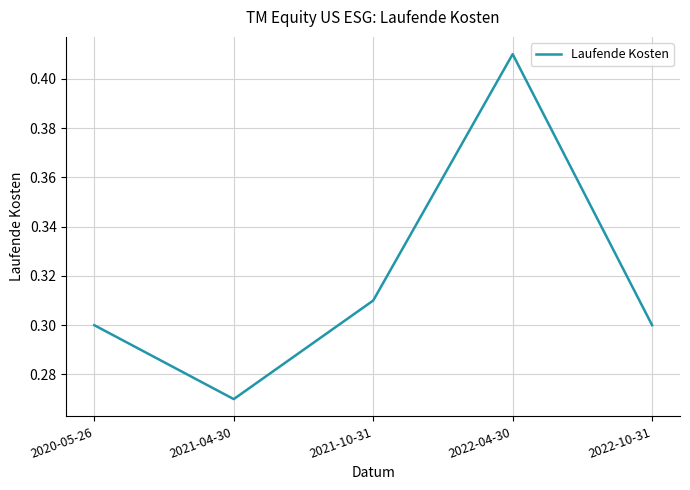

What position from the right is 2022-04-30?

2